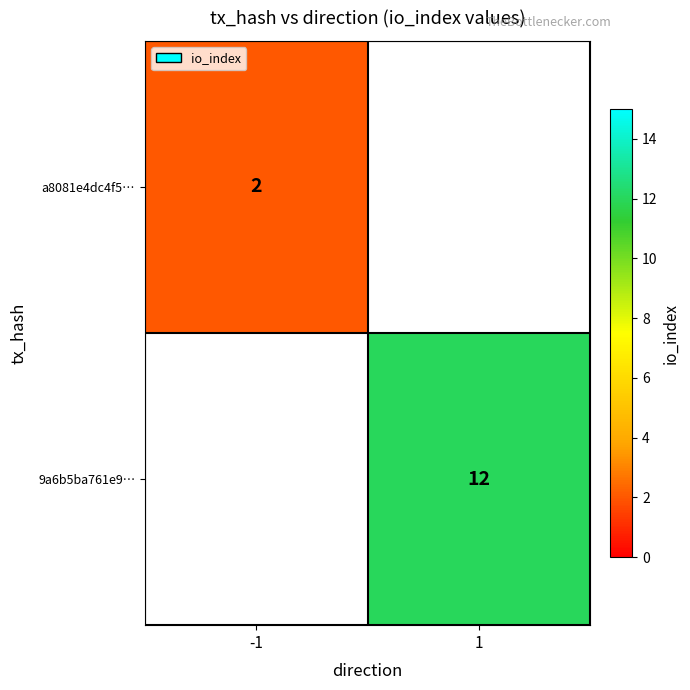

Which has a higher value, -1 or 1?

1